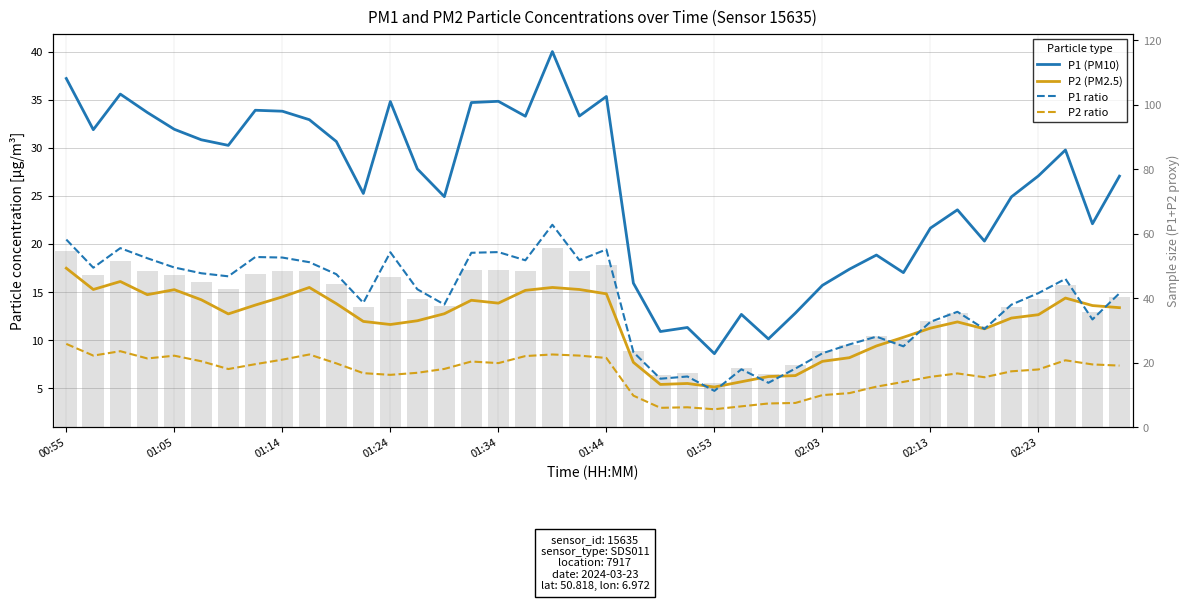

What is the value of the P2 ratio bar at the 28th from the left?

3.5